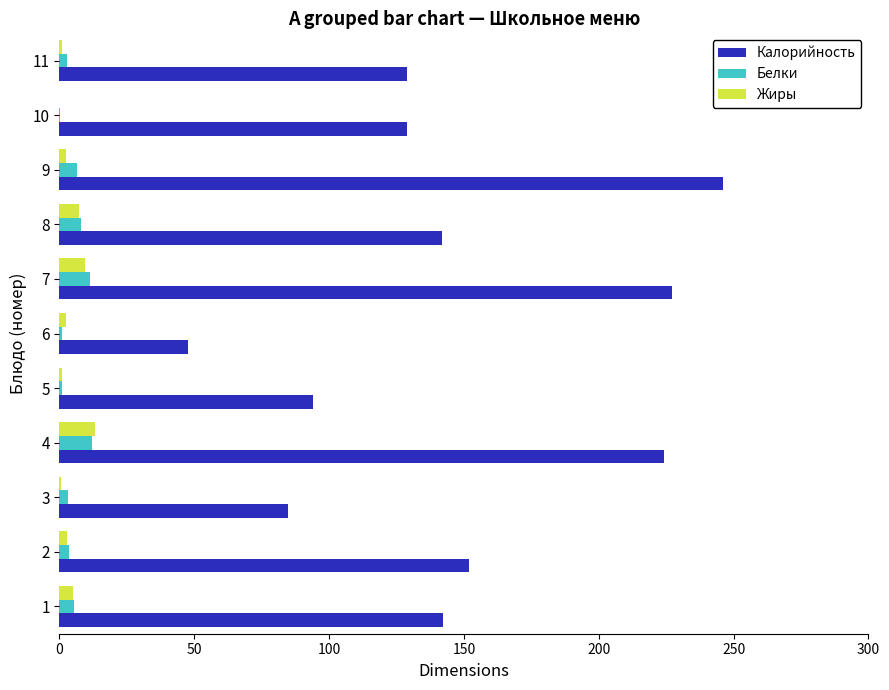

The Жиры series shows 1.0 at 11. True or false?

True